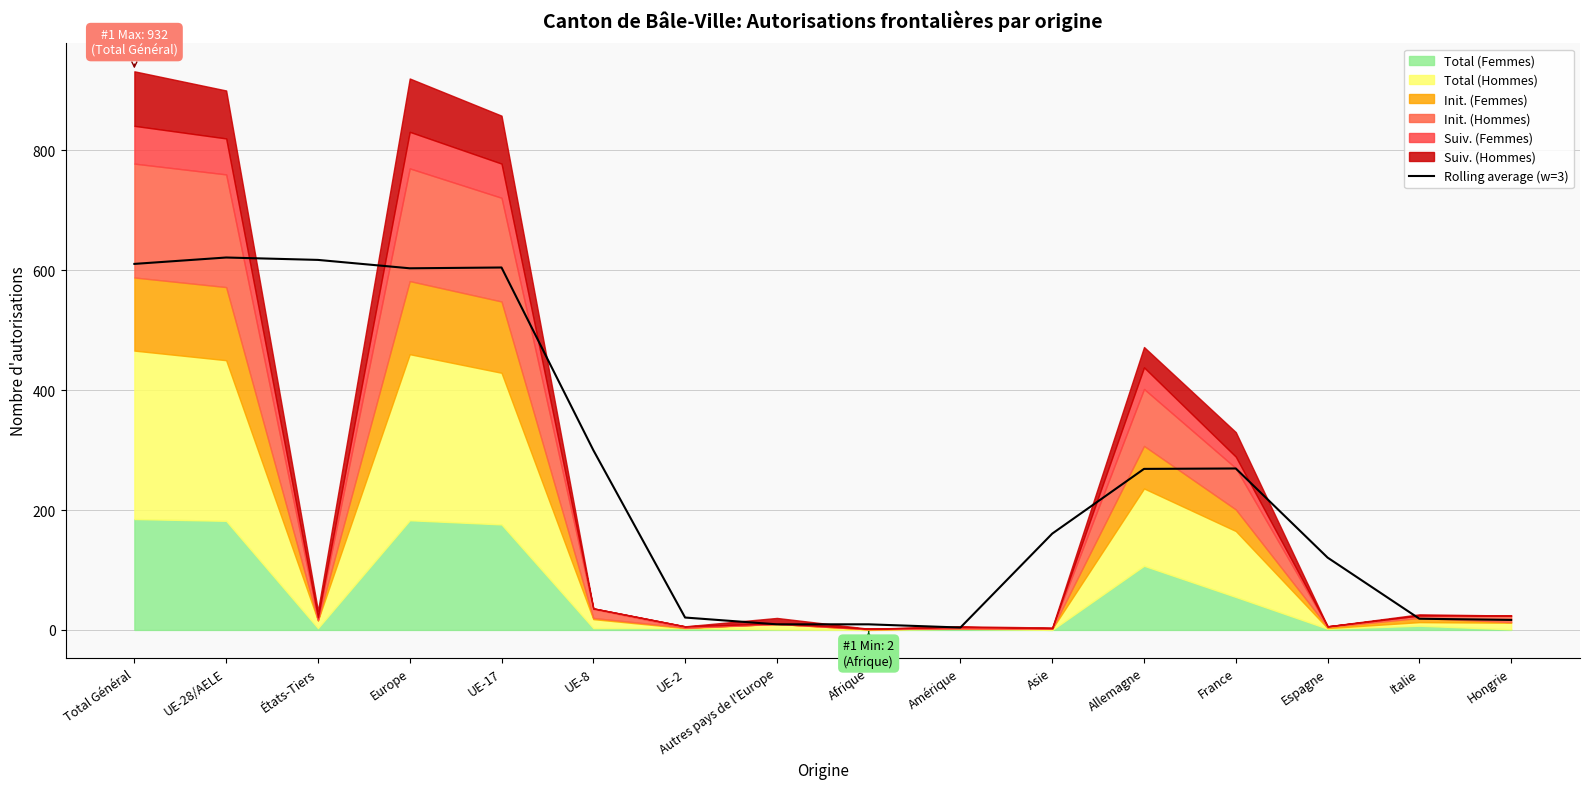

What is the maximum value for Rolling average (w=3)?

621.3